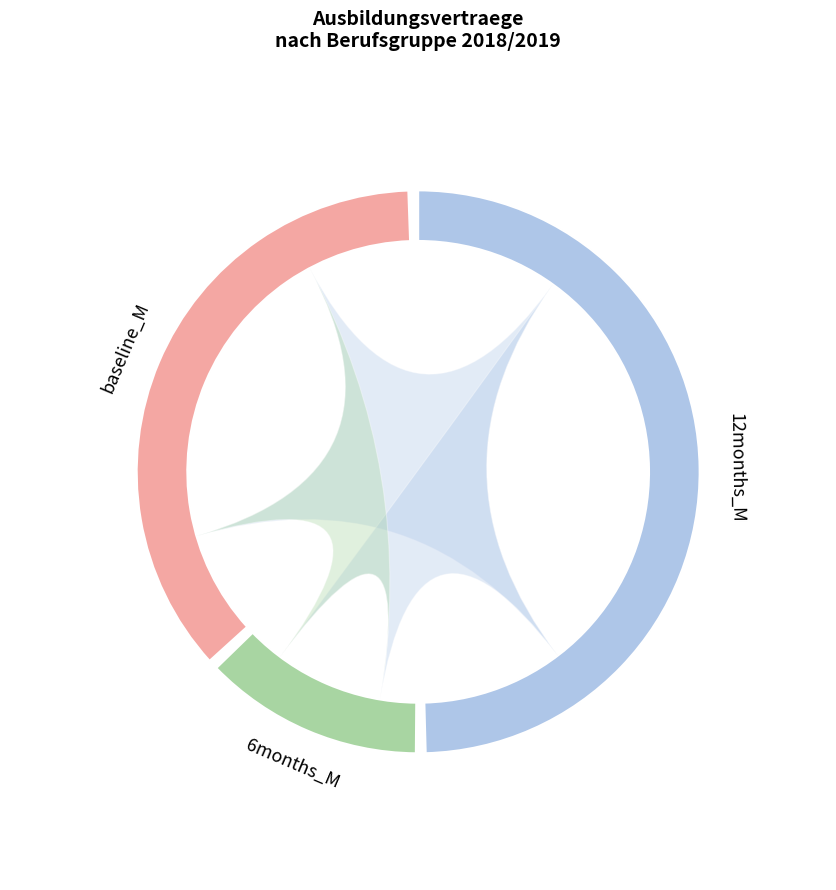

To the nearest percent, what portion does 10 represent?

24%